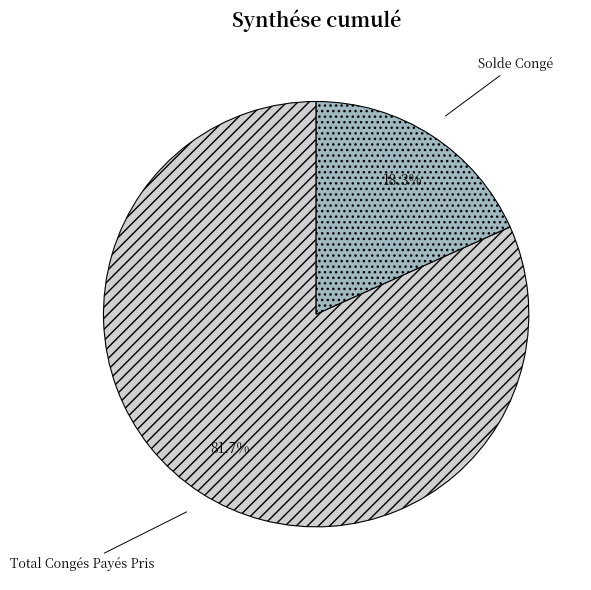

How many slices are in this pie chart?

2